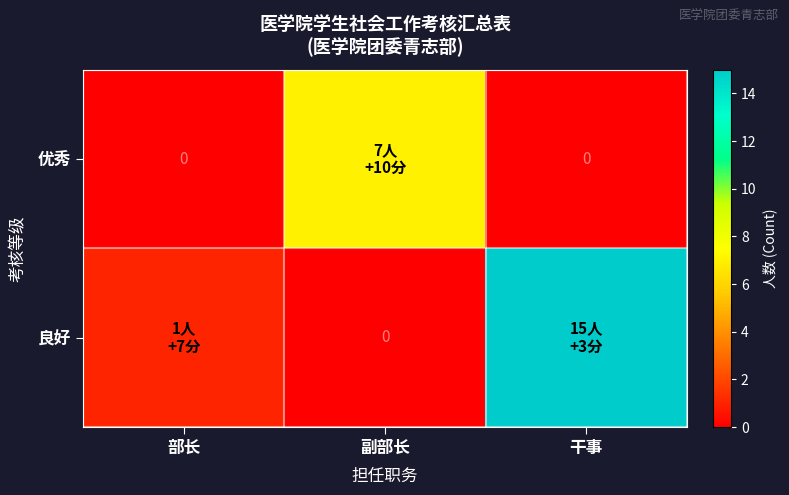

The 优秀 series shows 7 at 副部长. True or false?

True